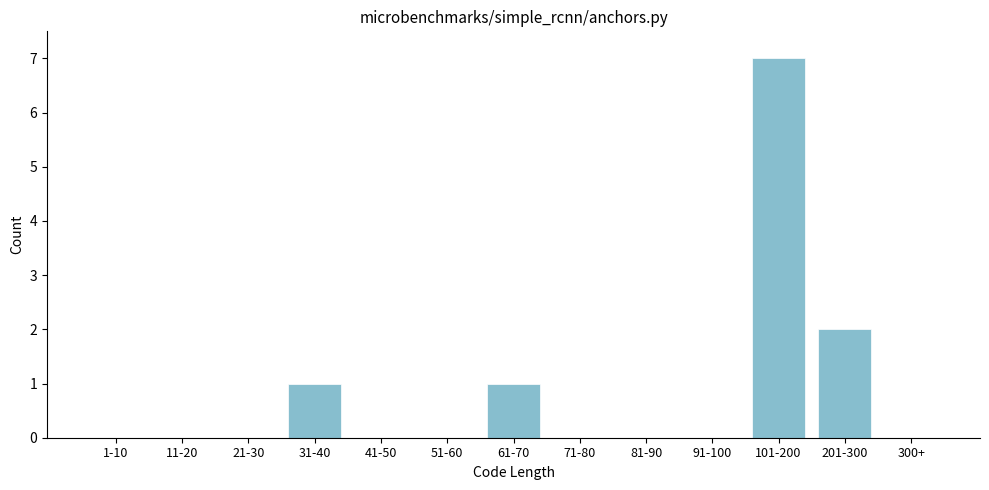

Reading left to right, transcribe all the data shown in this chart.

1-10=0	11-20=0	21-30=0	31-40=1	41-50=0	51-60=0	61-70=1	71-80=0	81-90=0	91-100=0	101-200=7	201-300=2	300+=0